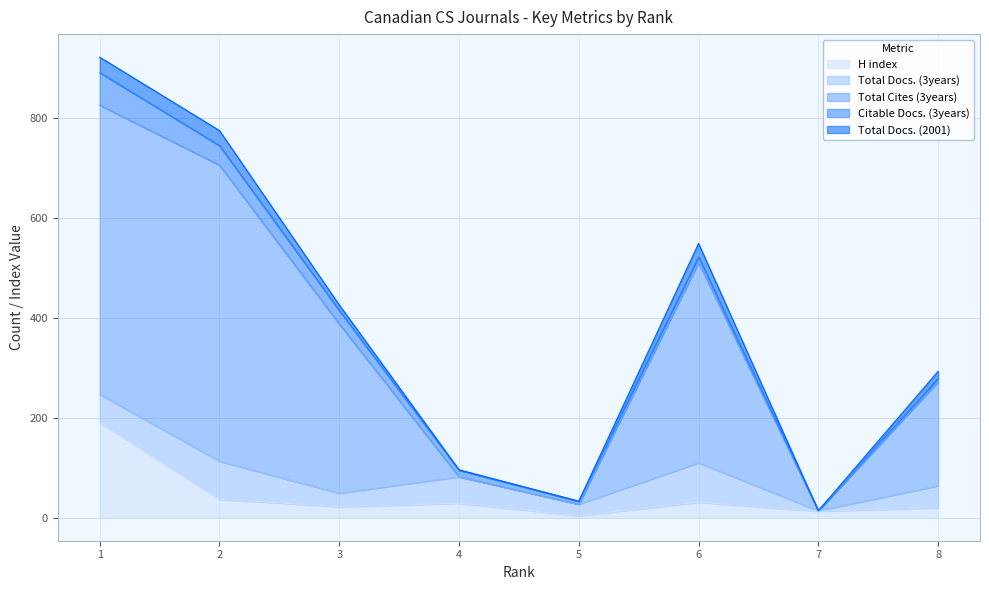

What is the sum of all Total Docs. (2001) values?

114